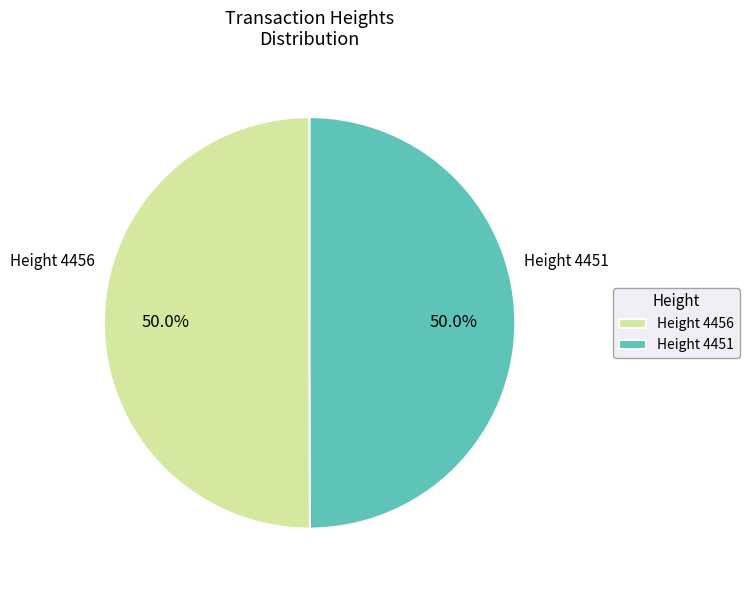

What percentage is NOT represented by Height 4451?

50.0%